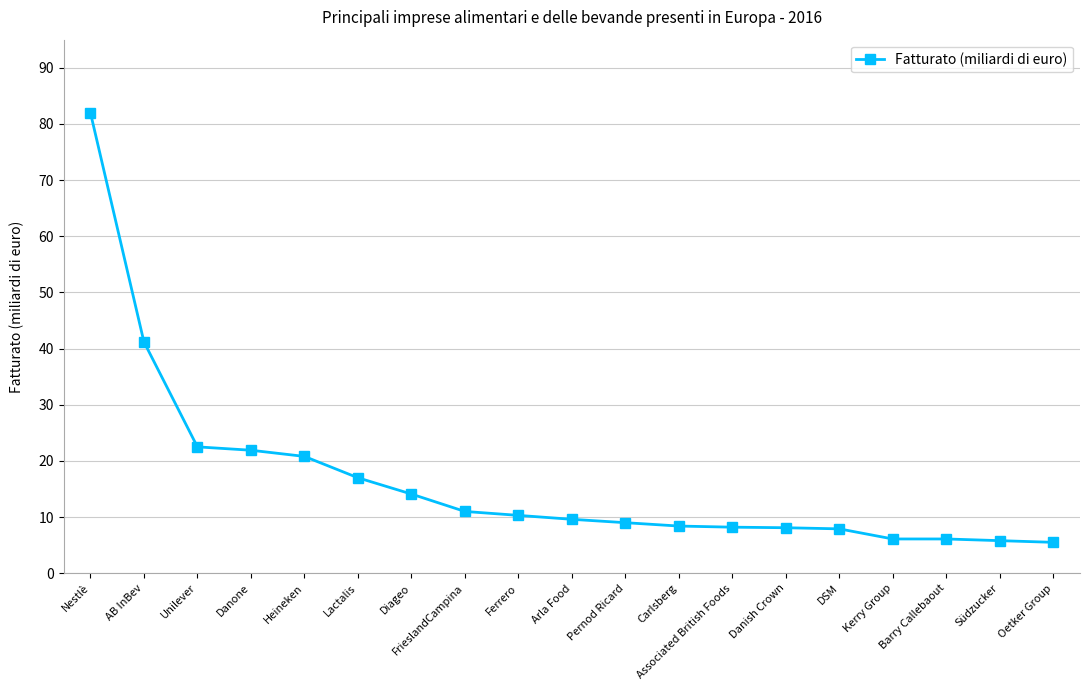

At which label is the value closest to 43?

AB InBev